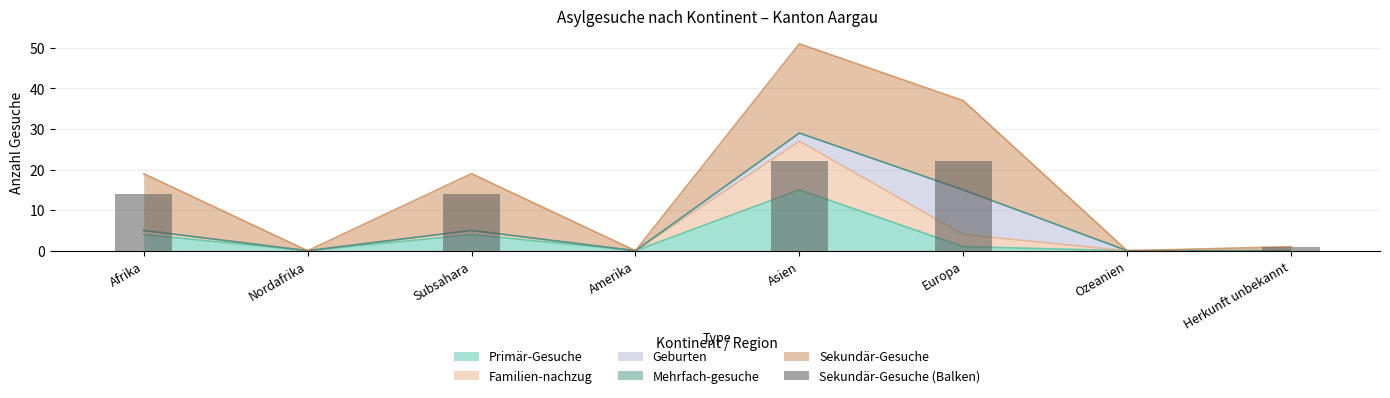

Which has a higher value, Ozeanien or Nordafrika?

Ozeanien